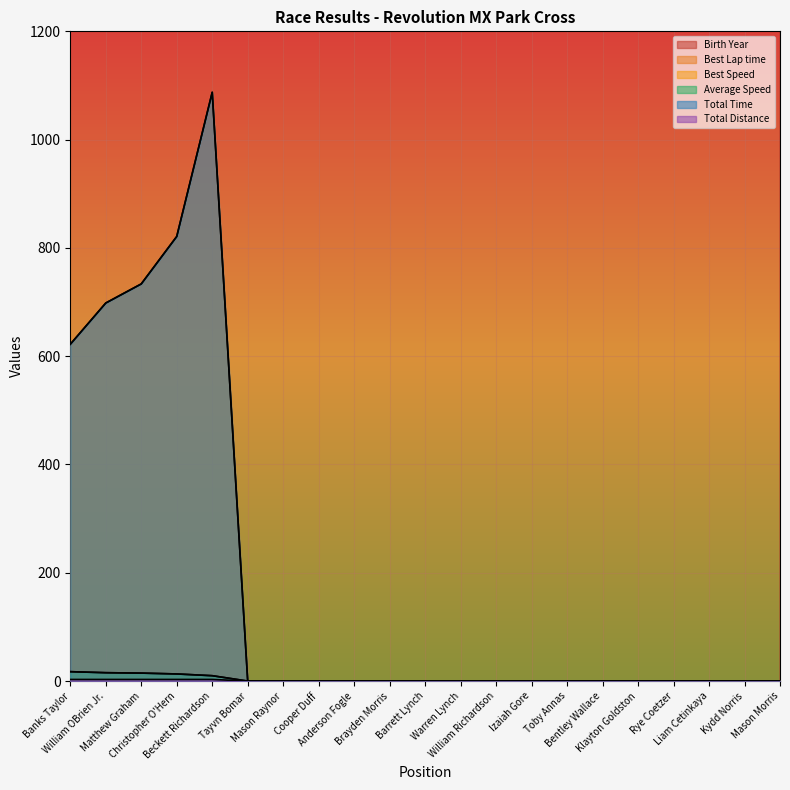

Between William OBrien Jr. and Barrett Lynch, which series saw the biggest shift?

Best Lap time